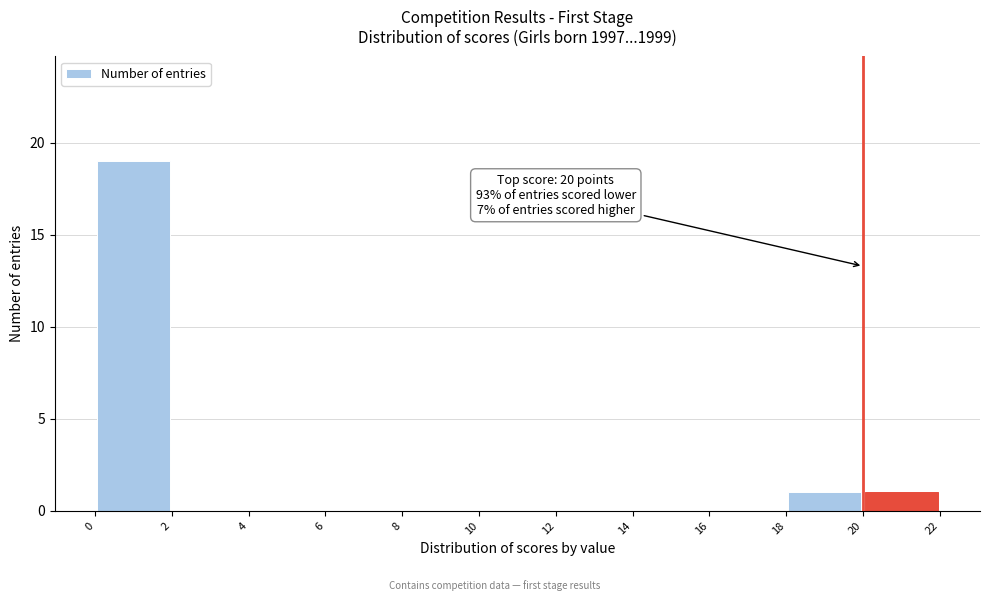

Over which range of the x-axis is the bar tallest?

0 to 2